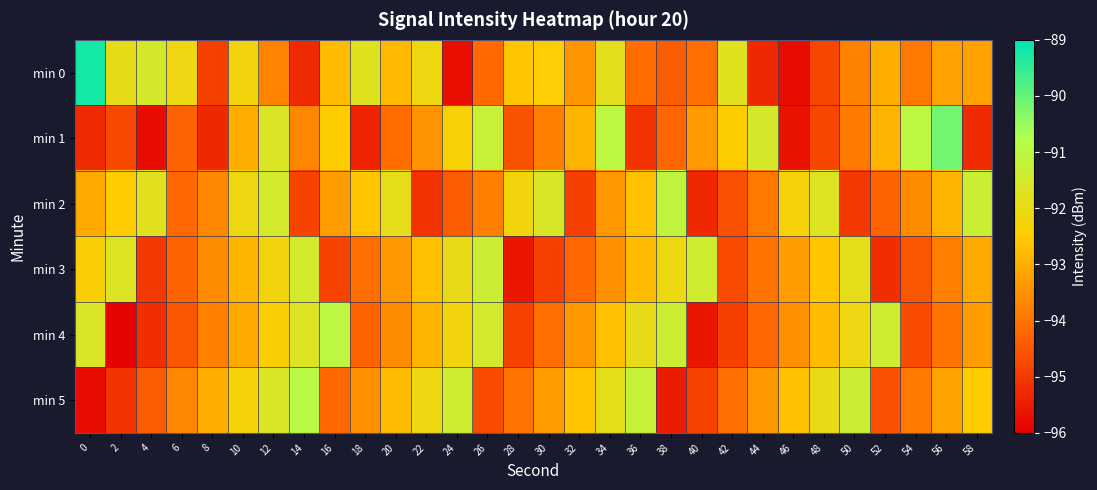

Rank the series by their maximum value, from highest to lowest.

min 0, min 1, min 5, min 4, min 2, min 3